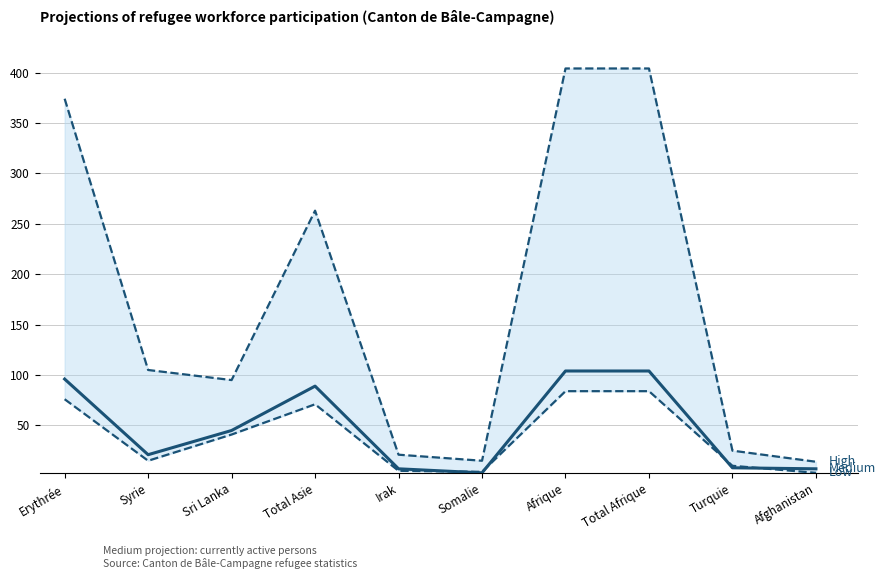

Reading right to left, list all the values displayed in this chart.

High: 14	25	404	404	15	21	263	95	105	374
Medium: 7	8	104	104	3	7	89	45	21	96
Low: 3	10	84	84	4	5	71	41	15	76